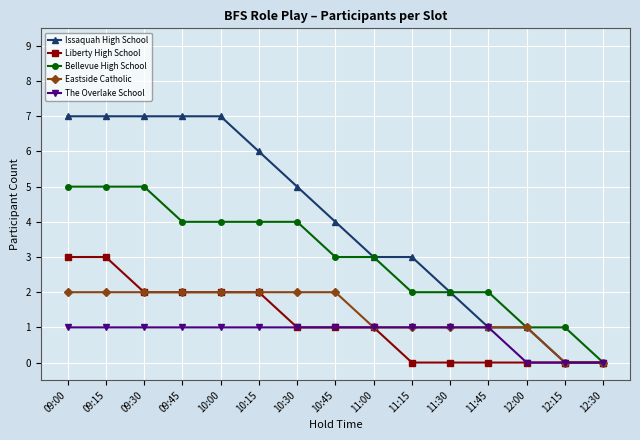

Where does the Liberty High School series first go above 1?

09:00